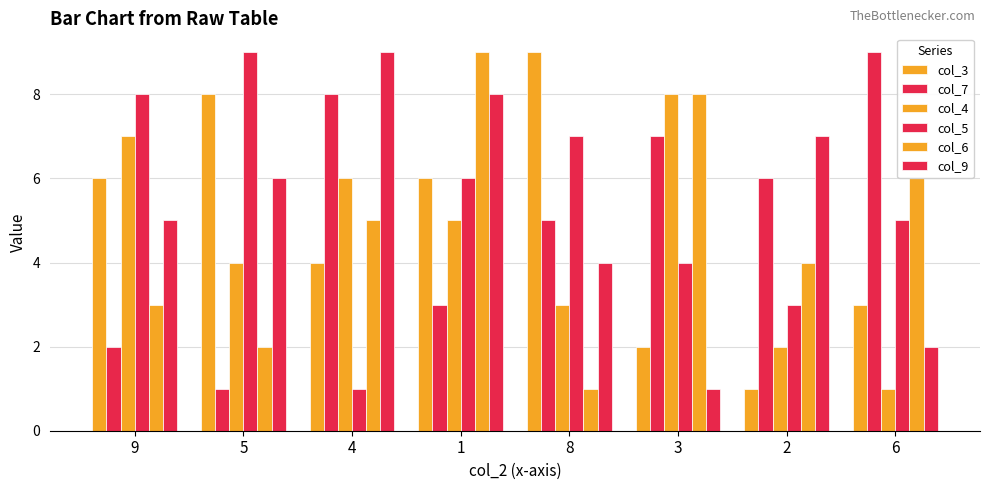

How many data points in col_7 are less than 6?

4